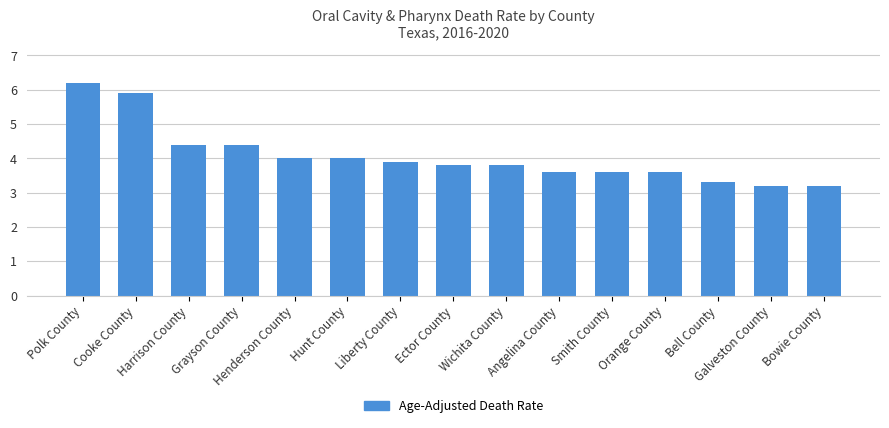

What is the value of the 12th bar from the left?

3.6